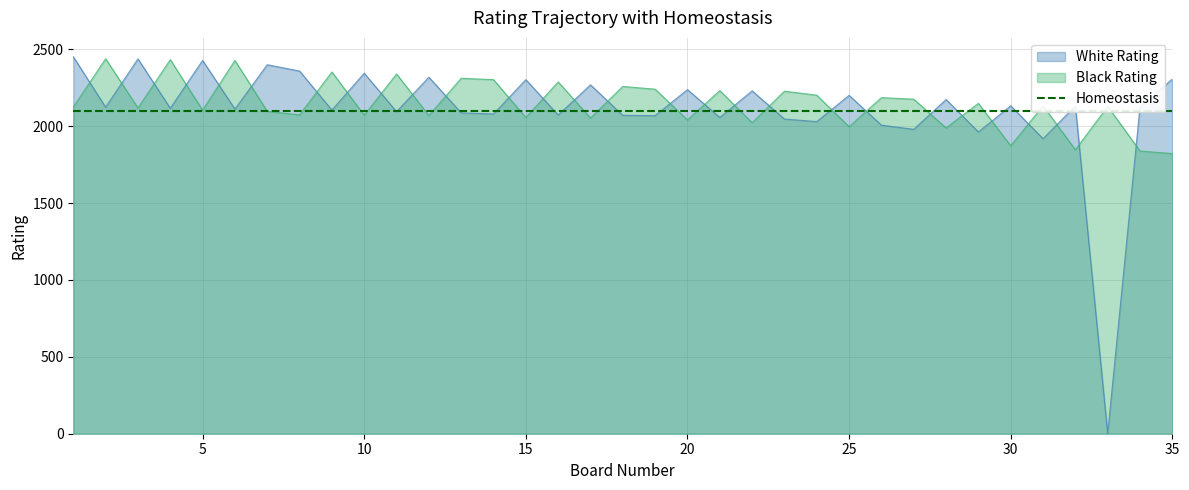

How many values in the Black Rating series exceed 2129?

17